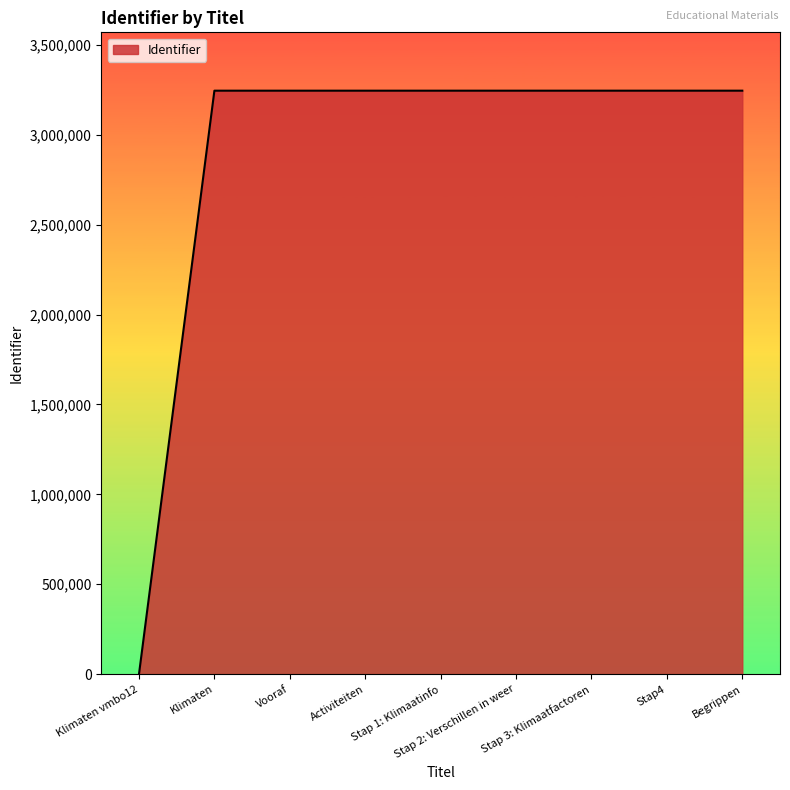

What is the greatest value displayed?

3245380